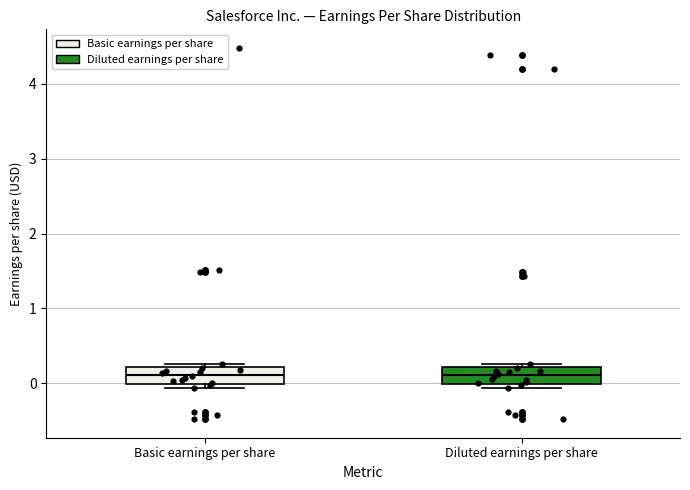

Reading left to right, transcribe this box plot: for each box, give where its median line is, the range the box spans, and where its two whiskers end, as read against the y-axis. The values are not printed on the chart, so give them approximately, as read against the axis.

Basic earnings per share: median 0.1, box 0.0 to 0.2, whiskers -0.1 to 0.3
Diluted earnings per share: median 0.1, box 0.0 to 0.2, whiskers -0.1 to 0.3